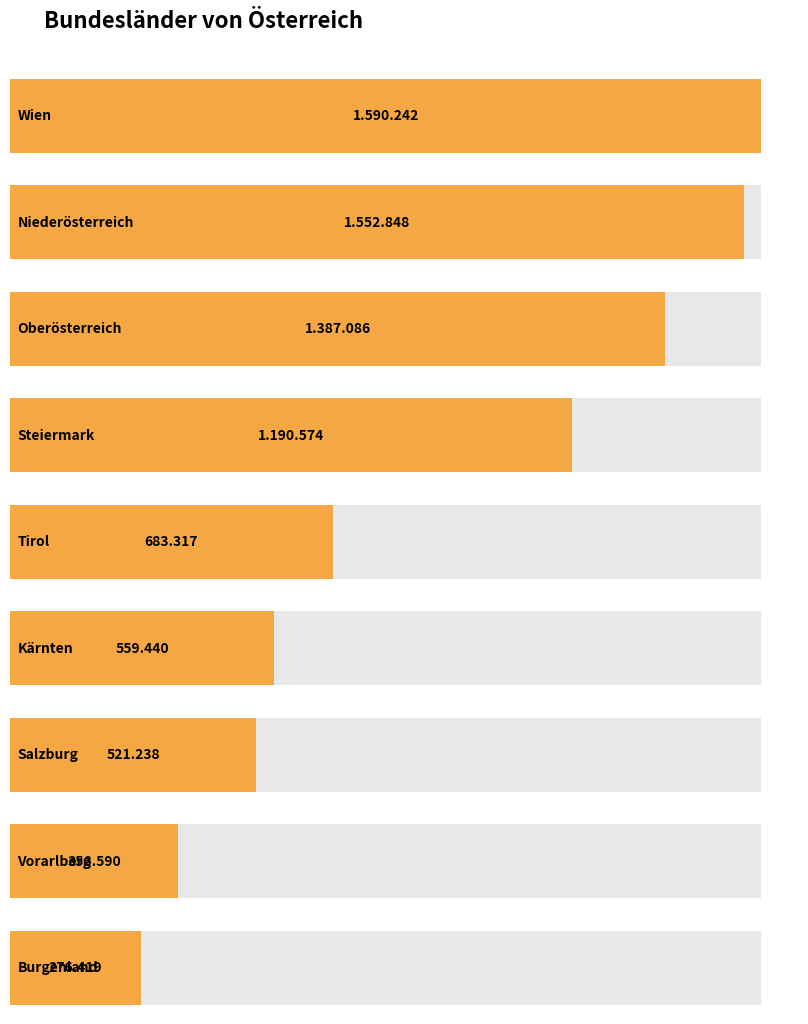

At which label is the value closest to 933330?

Tirol